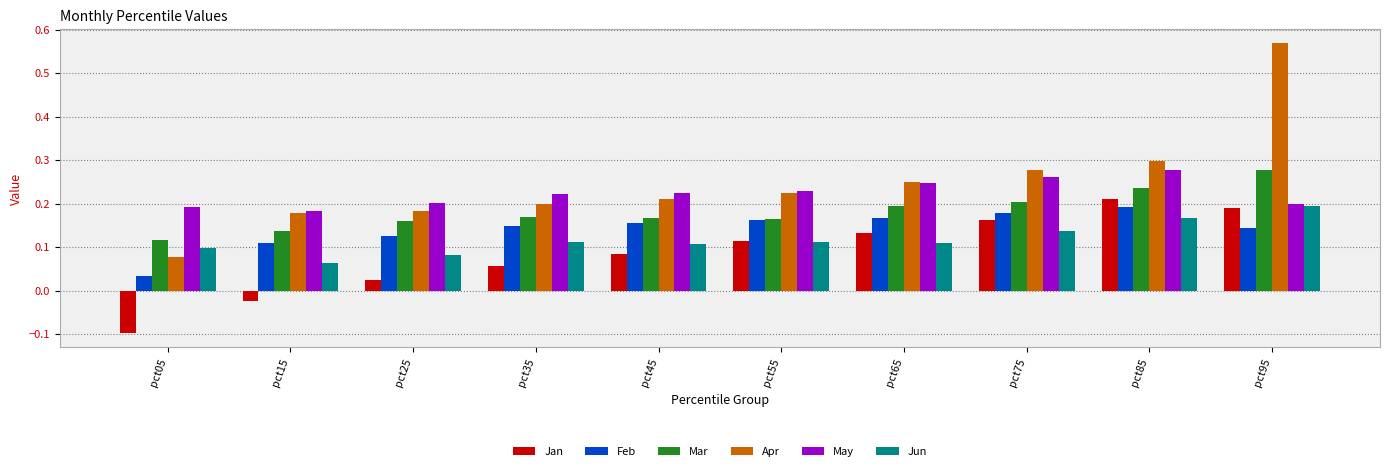

Which category has the lowest value in the Apr series?

pct05